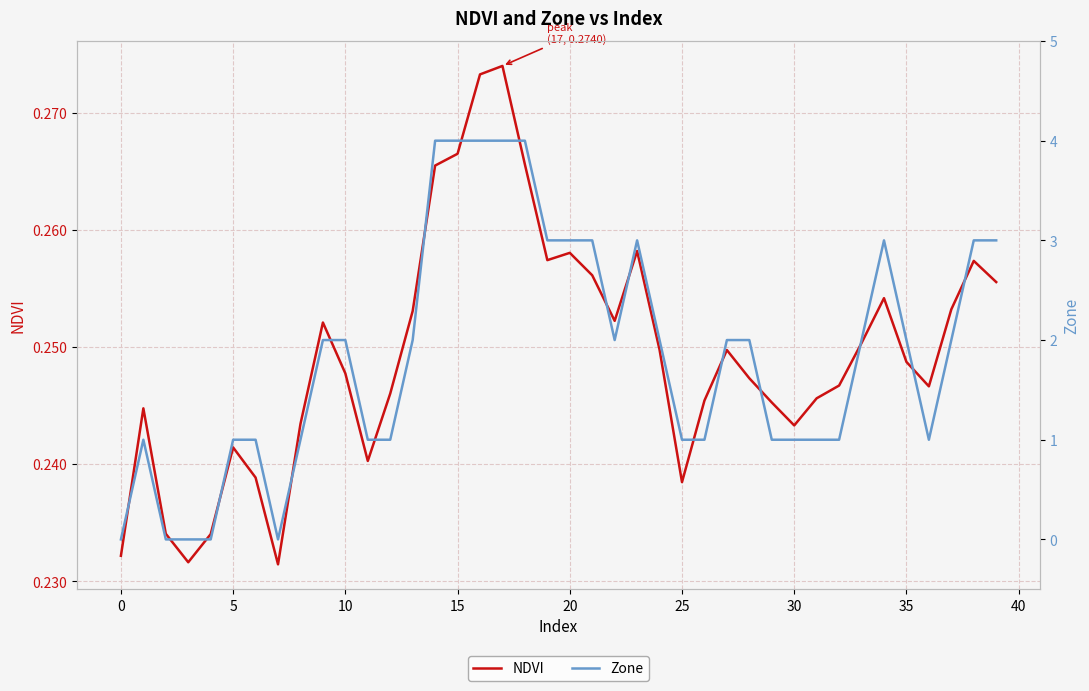

Reading right to left, transcribe all the data shown in this chart.

NDVI: 0.3	0.3	0.3	0.2	0.2	0.3	0.3	0.2	0.2	0.2	0.2	0.2	0.2	0.2	0.2	0.2	0.3	0.3	0.3	0.3	0.3	0.3	0.3	0.3	0.3	0.3	0.3	0.2	0.2	0.2	0.3	0.2	0.2	0.2	0.2	0.2	0.2	0.2	0.2	0.2
Zone: 3.0	3.0	2.0	1.0	2.0	3.0	2.0	1.0	1.0	1.0	1.0	2.0	2.0	1.0	1.0	2.0	3.0	2.0	3.0	3.0	3.0	4.0	4.0	4.0	4.0	4.0	2.0	1.0	1.0	2.0	2.0	1.0	0.0	1.0	1.0	0.0	0.0	0.0	1.0	0.0